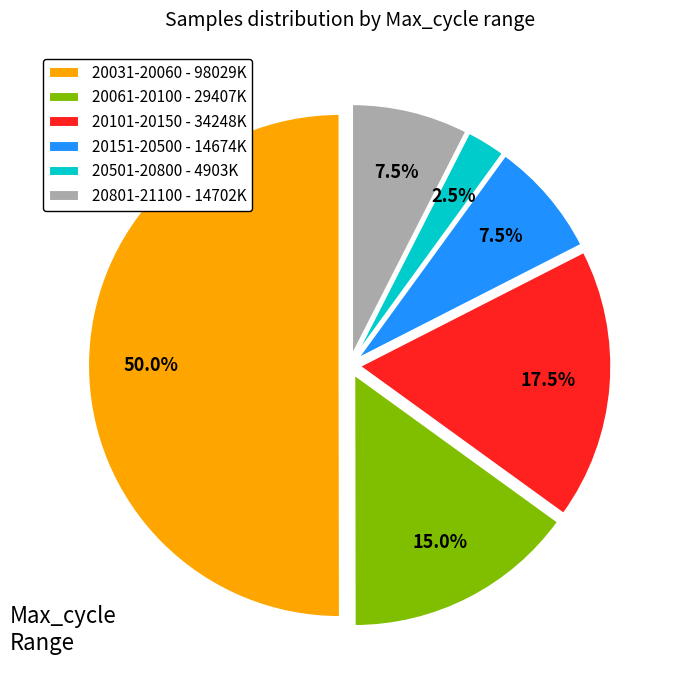

Between 20501-20800 - 4903K and 20031-20060 - 98029K, which is larger?

20031-20060 - 98029K